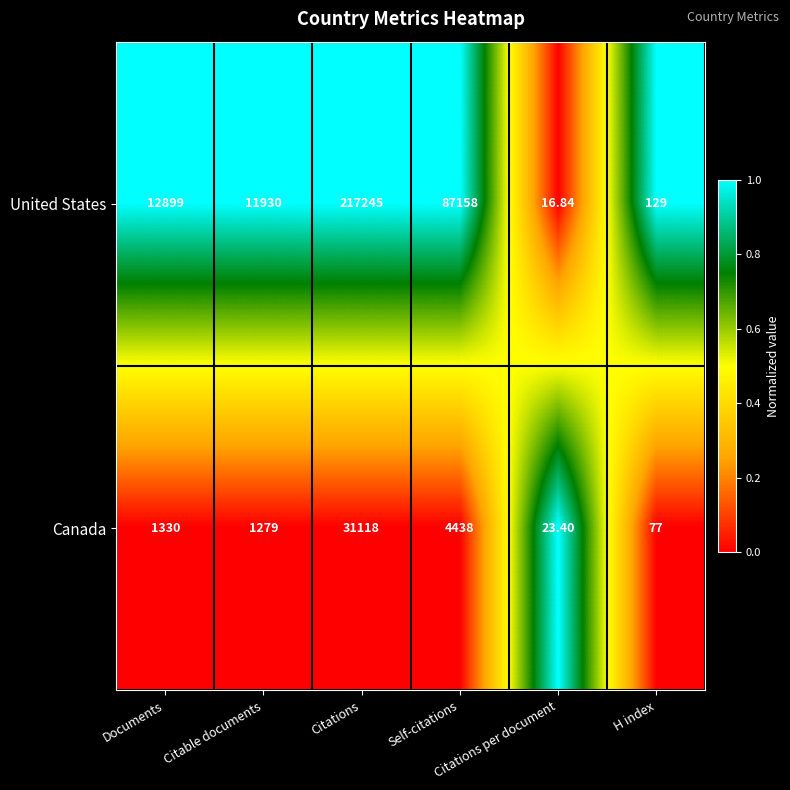

Which series changed the most between Self-citations and Citations per document?

United States